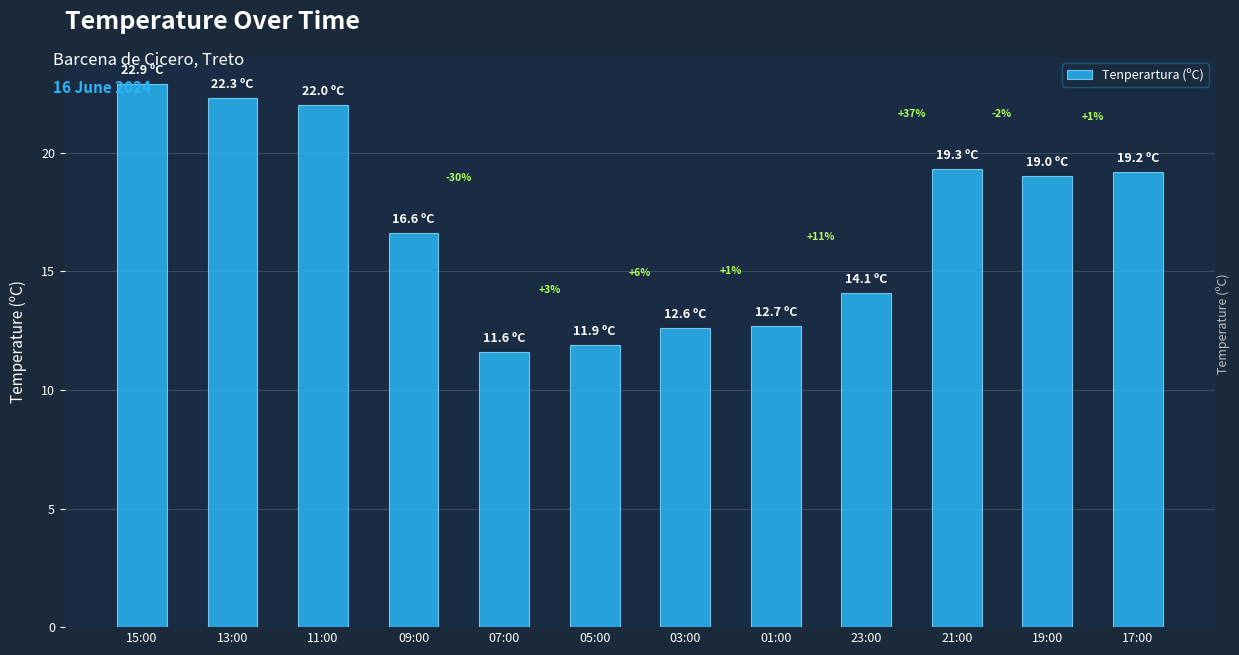

What is the value of the 6th bar from the left?

11.9